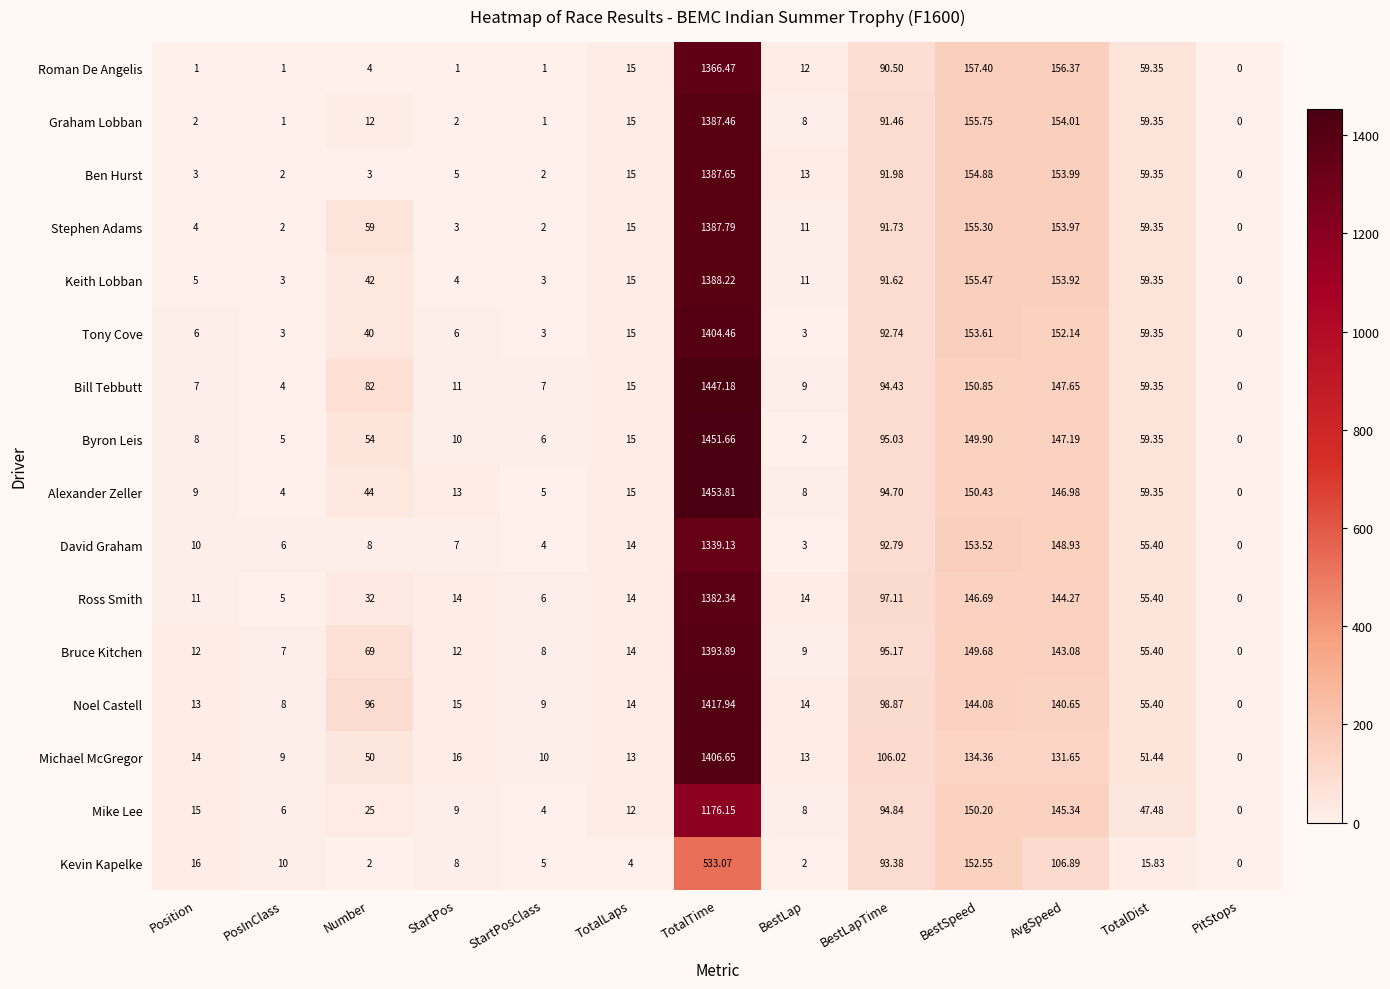

Which series has the largest range (max minus min)?

Alexander Zeller